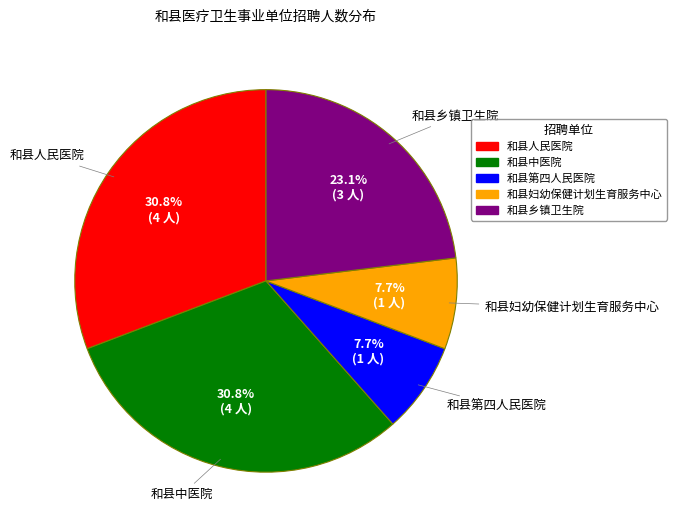

To the nearest percent, what is the difference between the 和县乡镇卫生院 and 和县第四人民医院 slice percentages?

15%